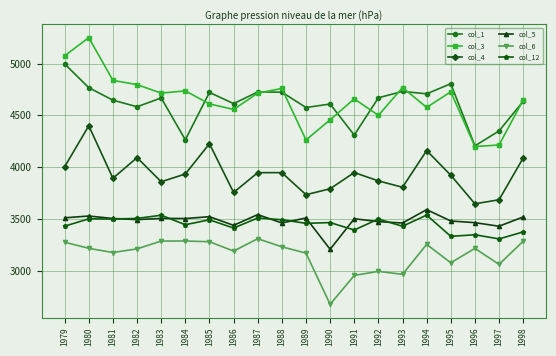

True or false: col_4 has more than 2 points higher than both neighbors.

True